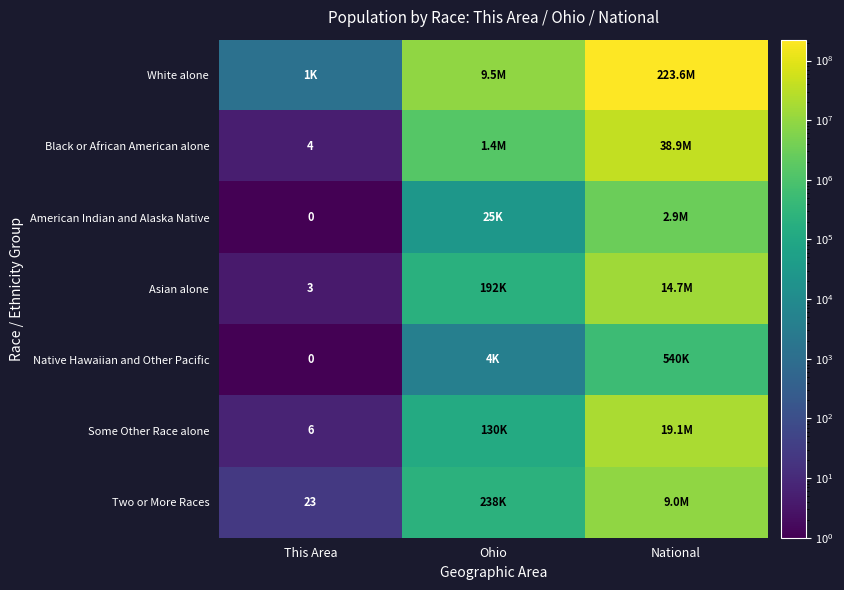

Which has a higher value, This Area or National?

National